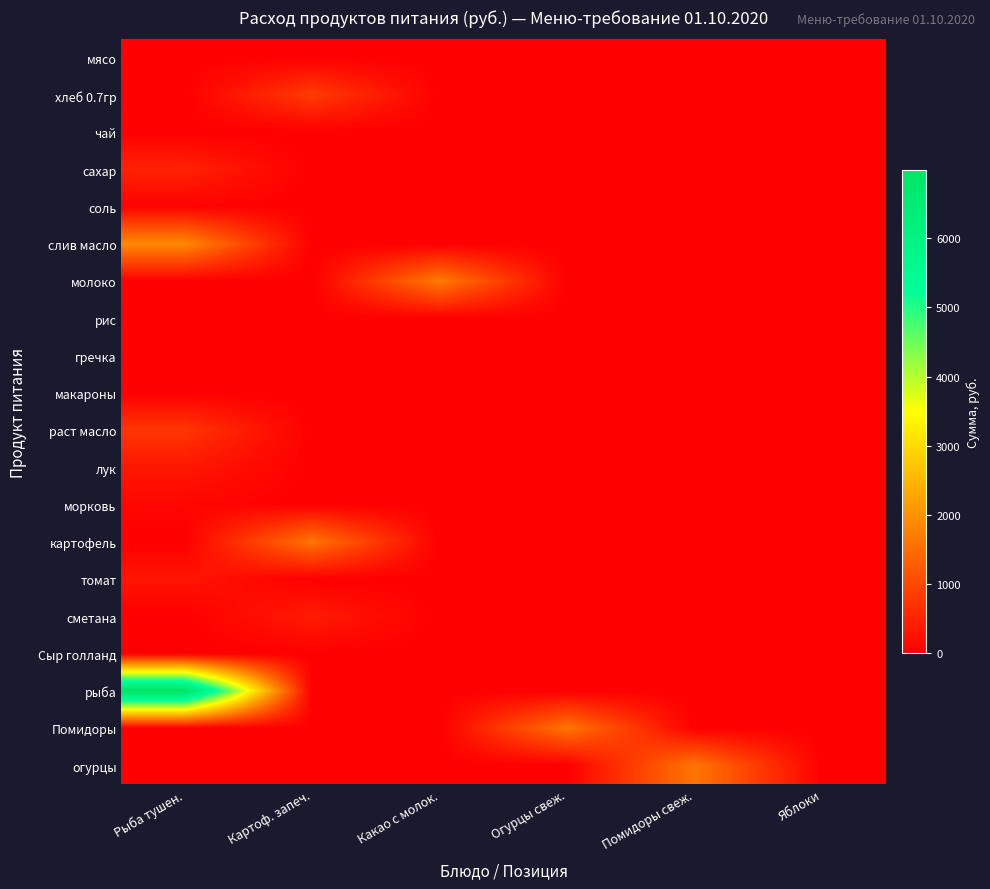

Reading left to right, list all the values displayed in this chart.

мясо: Рыба тушен.=0.0	Картоф. запеч.=0.0	Какао с молок.=0.0	Огурцы свеж.=0.0	Помидоры свеж.=0.0	Яблоки=0.0
хлеб 0.7гр: Рыба тушен.=0.0	Картоф. запеч.=818.2	Какао с молок.=0.0	Огурцы свеж.=0.0	Помидоры свеж.=0.0	Яблоки=0.0
чай: Рыба тушен.=0.0	Картоф. запеч.=0.0	Какао с молок.=0.0	Огурцы свеж.=0.0	Помидоры свеж.=0.0	Яблоки=0.0
сахар: Рыба тушен.=472.6	Картоф. запеч.=0.0	Какао с молок.=0.0	Огурцы свеж.=0.0	Помидоры свеж.=0.0	Яблоки=0.0
соль: Рыба тушен.=34.4	Картоф. запеч.=0.0	Какао с молок.=0.0	Огурцы свеж.=0.0	Помидоры свеж.=0.0	Яблоки=0.0
слив масло: Рыба тушен.=1885.5	Картоф. запеч.=0.0	Какао с молок.=0.0	Огурцы свеж.=0.0	Помидоры свеж.=0.0	Яблоки=0.0
молоко: Рыба тушен.=0.0	Картоф. запеч.=0.0	Какао с молок.=1682.6	Огурцы свеж.=0.0	Помидоры свеж.=0.0	Яблоки=0.0
рис: Рыба тушен.=0.0	Картоф. запеч.=0.0	Какао с молок.=0.0	Огурцы свеж.=0.0	Помидоры свеж.=0.0	Яблоки=0.0
гречка: Рыба тушен.=0.0	Картоф. запеч.=0.0	Какао с молок.=0.0	Огурцы свеж.=0.0	Помидоры свеж.=0.0	Яблоки=0.0
макароны: Рыба тушен.=0.0	Картоф. запеч.=0.0	Какао с молок.=0.0	Огурцы свеж.=0.0	Помидоры свеж.=0.0	Яблоки=0.0
раст масло: Рыба тушен.=741.1	Картоф. запеч.=0.0	Какао с молок.=0.0	Огурцы свеж.=0.0	Помидоры свеж.=0.0	Яблоки=0.0
лук: Рыба тушен.=322.2	Картоф. запеч.=0.0	Какао с молок.=0.0	Огурцы свеж.=0.0	Помидоры свеж.=0.0	Яблоки=0.0
морковь: Рыба тушен.=89.5	Картоф. запеч.=0.0	Какао с молок.=0.0	Огурцы свеж.=0.0	Помидоры свеж.=0.0	Яблоки=0.0
картофель: Рыба тушен.=0.0	Картоф. запеч.=1611.0	Какао с молок.=0.0	Огурцы свеж.=0.0	Помидоры свеж.=0.0	Яблоки=0.0
томат: Рыба тушен.=294.1	Картоф. запеч.=0.0	Какао с молок.=0.0	Огурцы свеж.=0.0	Помидоры свеж.=0.0	Яблоки=0.0
сметана: Рыба тушен.=0.0	Картоф. запеч.=386.6	Какао с молок.=0.0	Огурцы свеж.=0.0	Помидоры свеж.=0.0	Яблоки=0.0
Сыр голланд: Рыба тушен.=0.0	Картоф. запеч.=0.0	Какао с молок.=0.0	Огурцы свеж.=0.0	Помидоры свеж.=0.0	Яблоки=0.0
рыба: Рыба тушен.=6981.0	Картоф. запеч.=0.0	Какао с молок.=0.0	Огурцы свеж.=0.0	Помидоры свеж.=0.0	Яблоки=0.0
Помидоры: Рыба тушен.=0.0	Картоф. запеч.=0.0	Какао с молок.=0.0	Огурцы свеж.=1611.0	Помидоры свеж.=0.0	Яблоки=0.0
огурцы: Рыба тушен.=0.0	Картоф. запеч.=0.0	Какао с молок.=0.0	Огурцы свеж.=0.0	Помидоры свеж.=1611.0	Яблоки=0.0